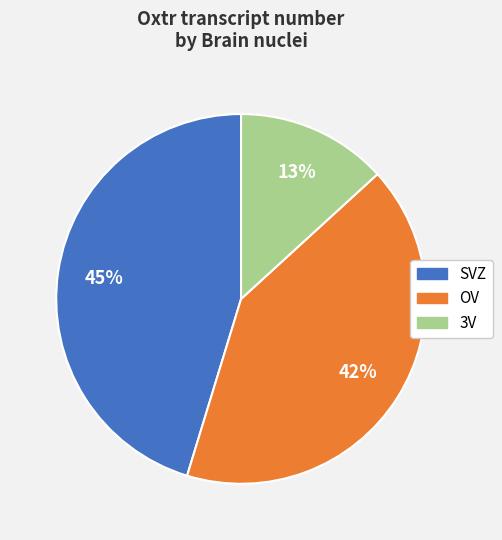

Count the number of slices in the pie.

3